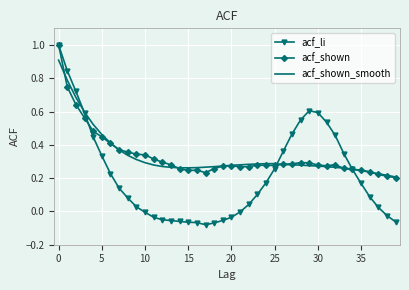

Which series has the largest range (max minus min)?

acf_li